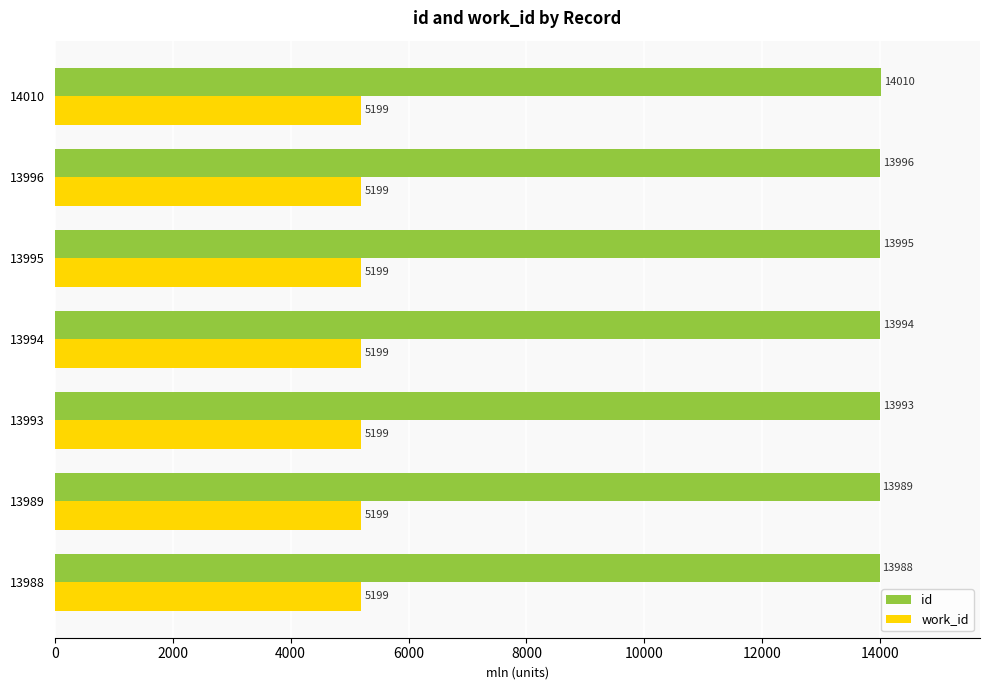

What are all the series names shown in the legend?

id, work_id